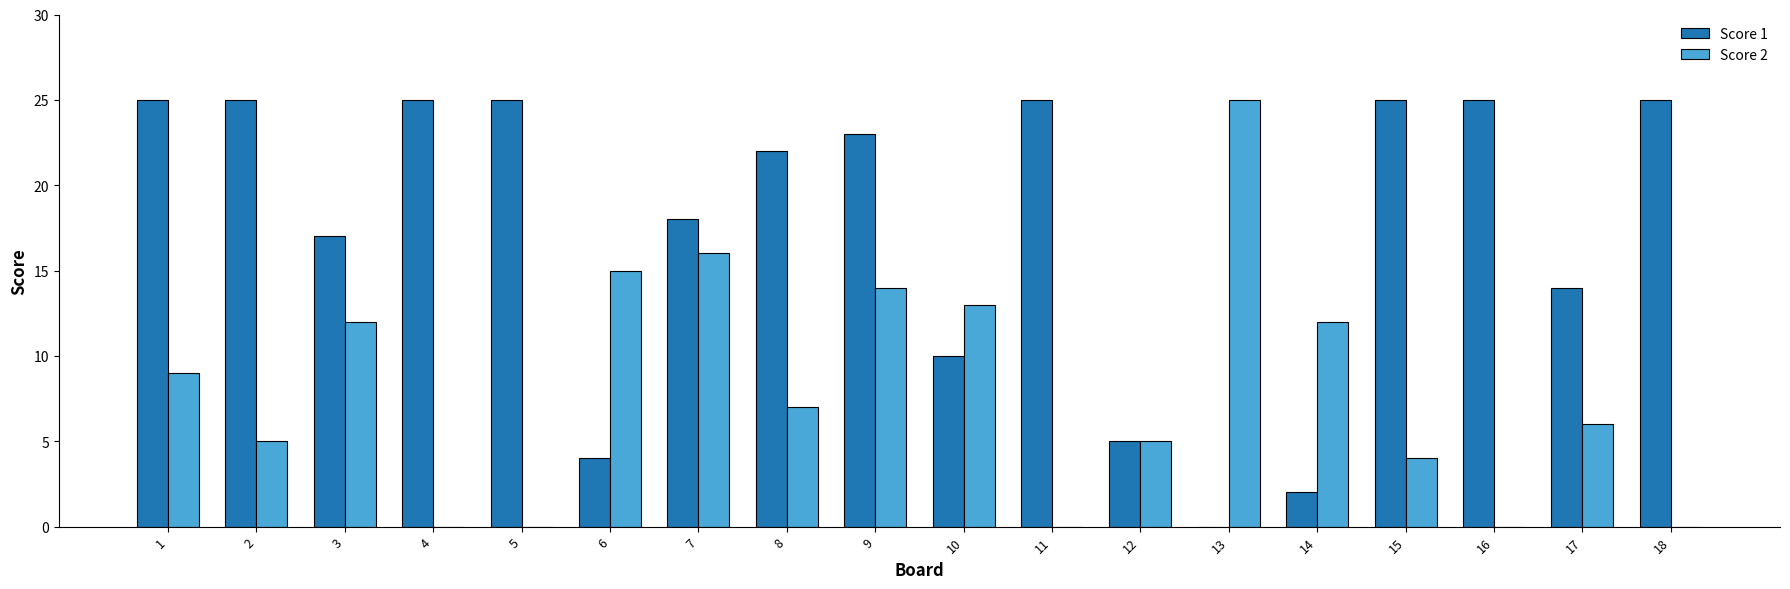

What is the difference between the Score 1 values at 14 and 9?

21